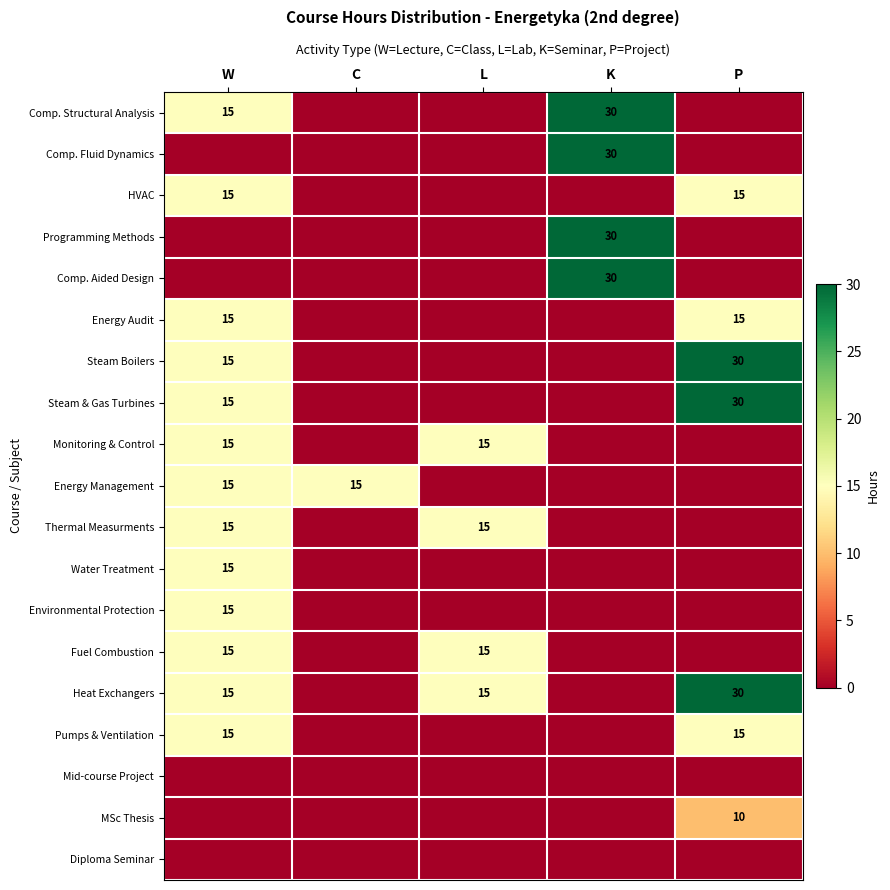

True or false: Environmental Protection has a value of 15 at W.

True